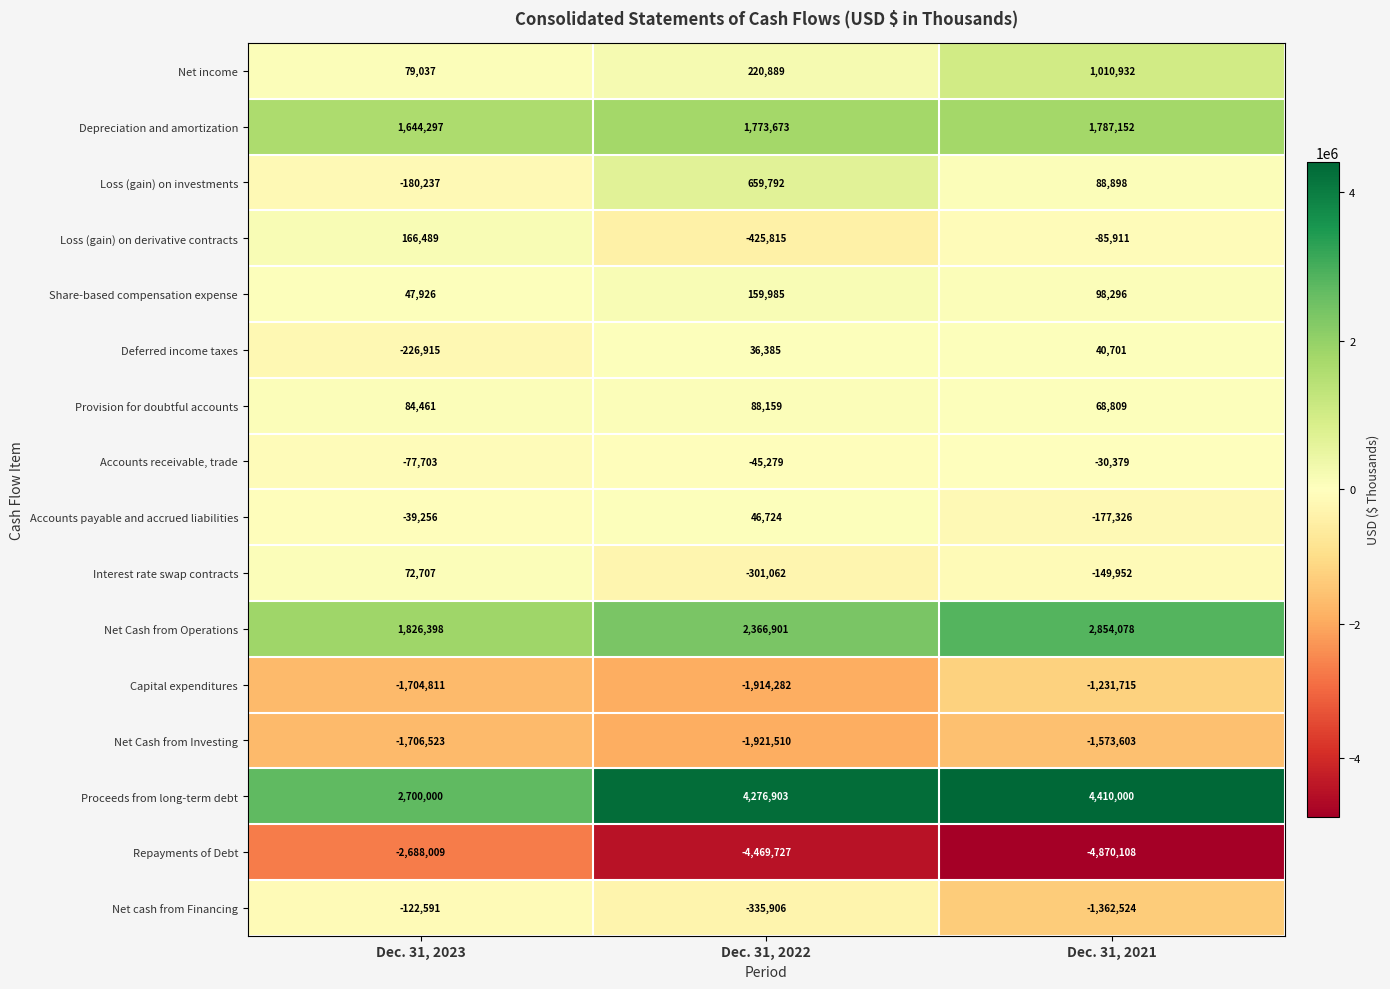

At which label does Depreciation and amortization reach its minimum?

Dec. 31, 2023